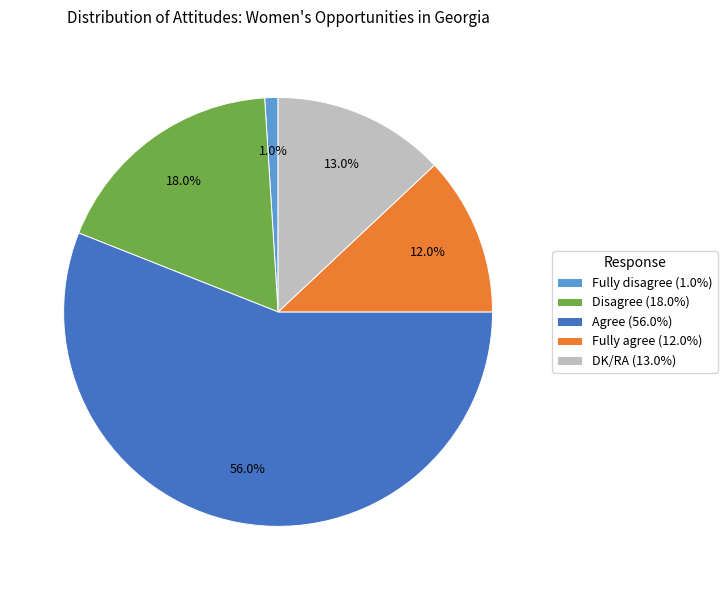

Count the number of slices in the pie.

5